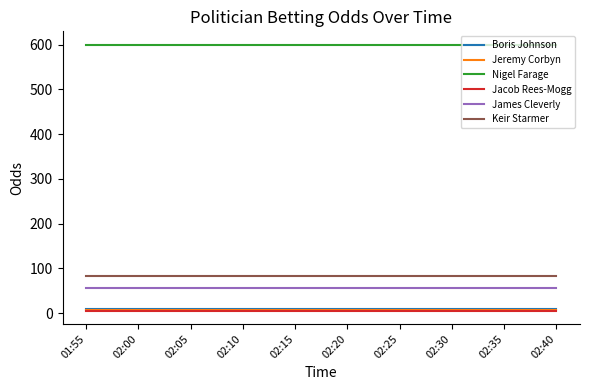

Is this an area chart (filled region under the line)?

No